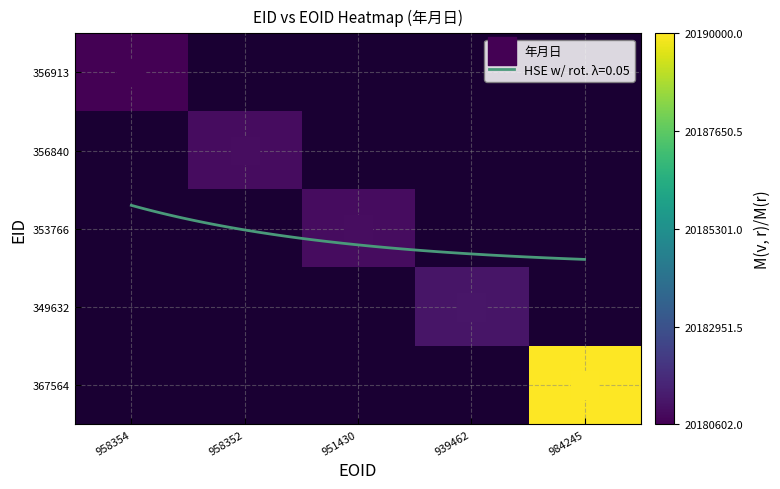

Is the value of 349632 at 958354 greater than the value of 356913 at 984245?

No